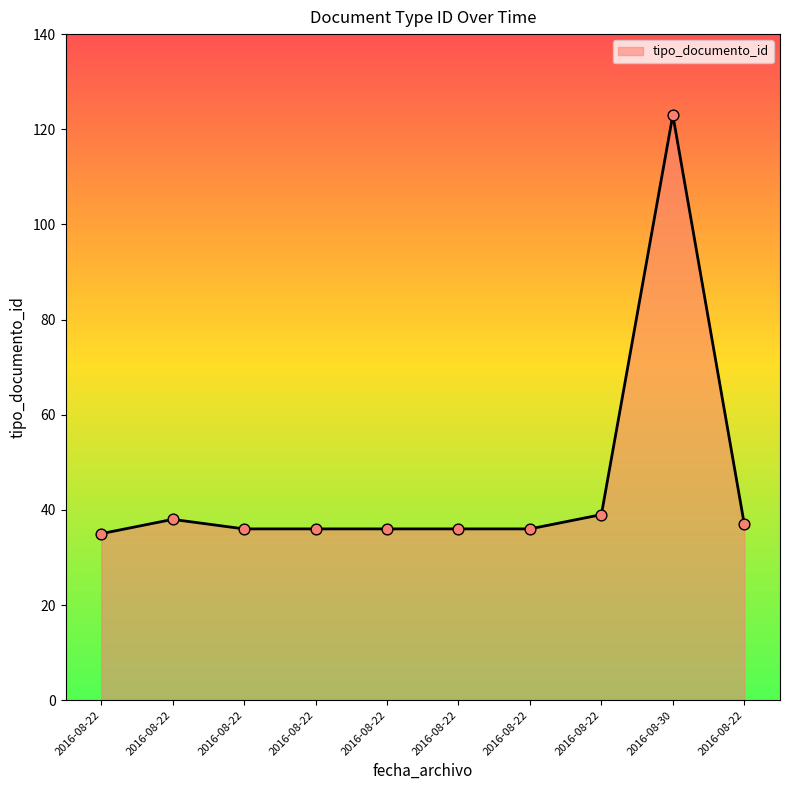

How many lines are shown in the chart?

1